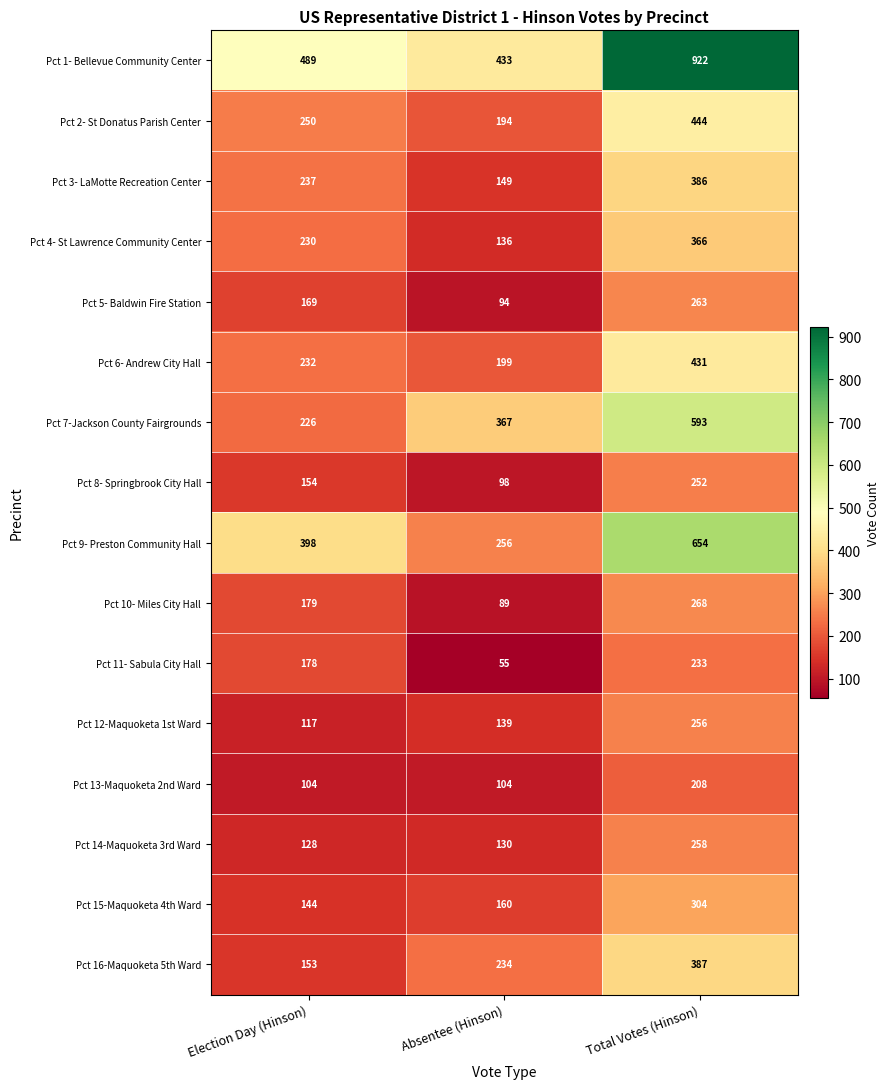

What is the minimum value for Pct 16-Maquoketa 5th Ward?

153